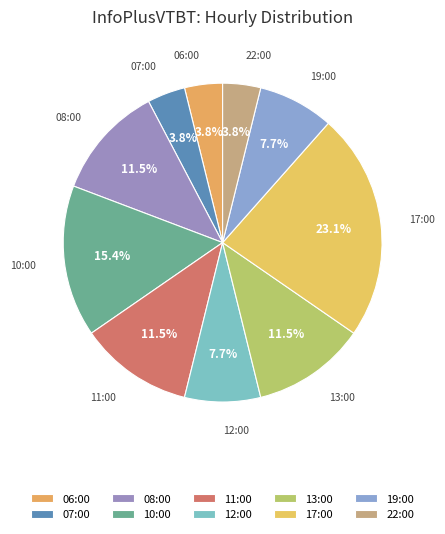

Is the sum of 17:00 and 10:00 greater than half?

No